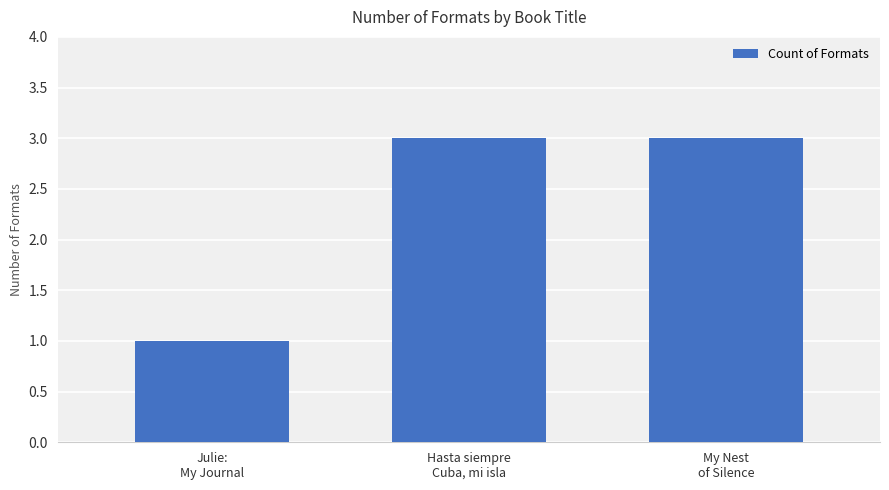

What is the value of the 2nd bar from the left?

3